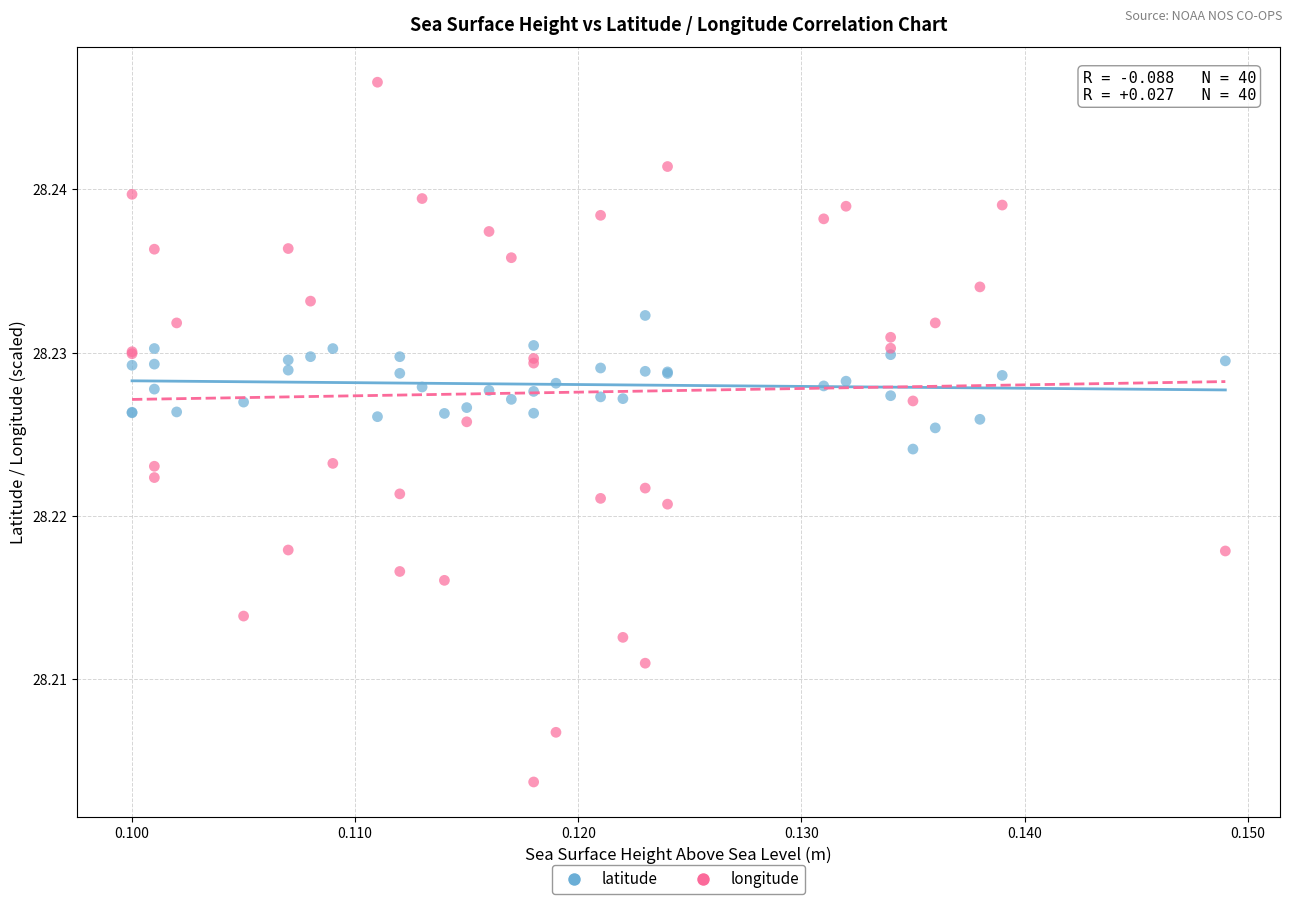

Which series contains the highest Y value?

longitude